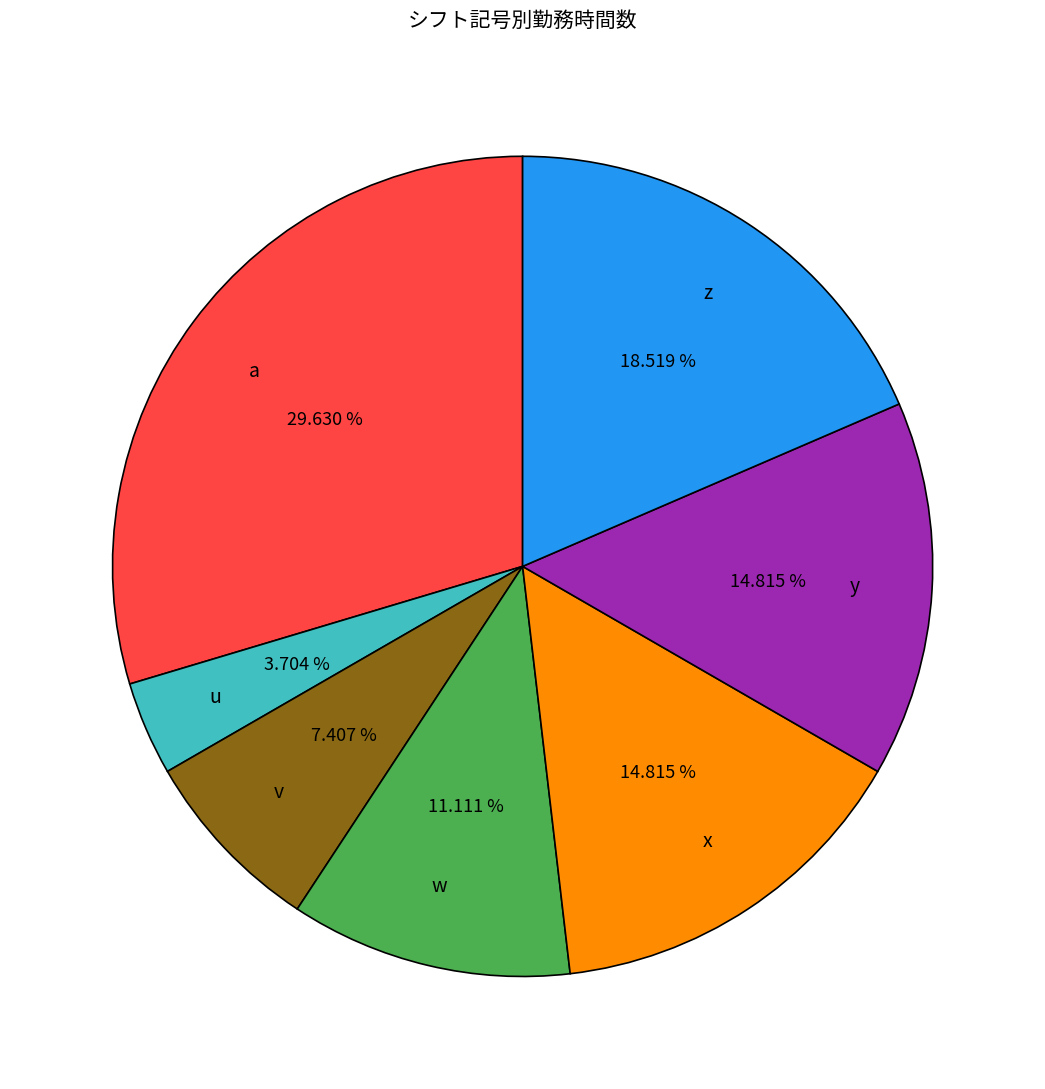

Count the number of slices in the pie.

7